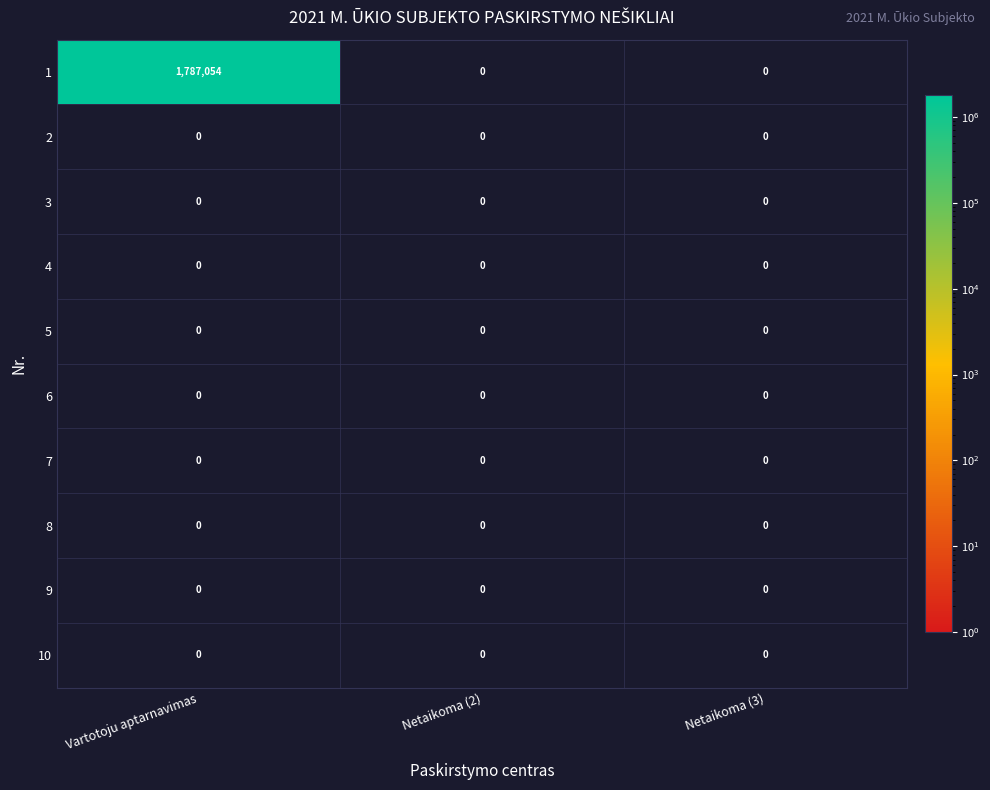

Reading left to right, what are all the values shown in this chart?

1: 1787054	0	0
2: 0	0	0
3: 0	0	0
4: 0	0	0
5: 0	0	0
6: 0	0	0
7: 0	0	0
8: 0	0	0
9: 0	0	0
10: 0	0	0